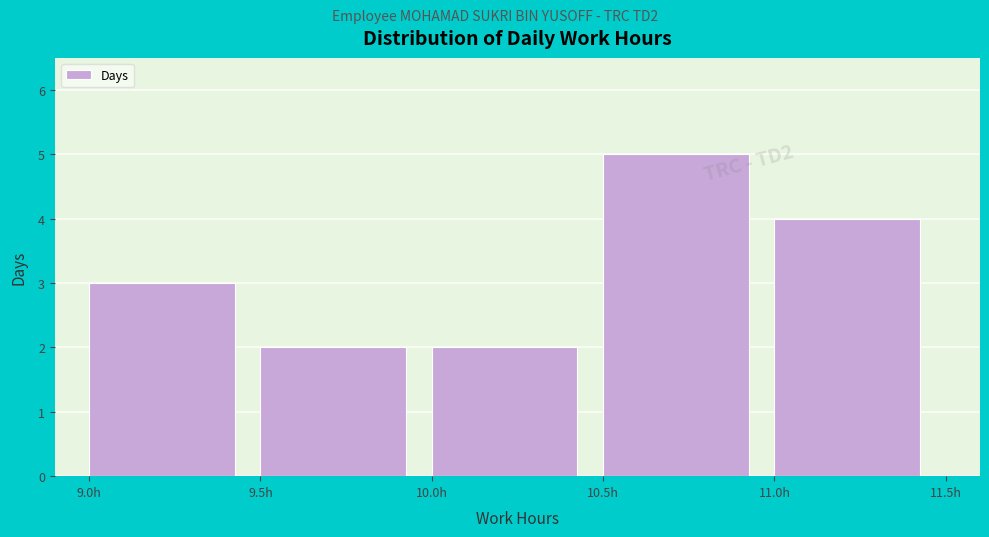

Which range on the x-axis has the tallest bar?

10.5 to 11.0